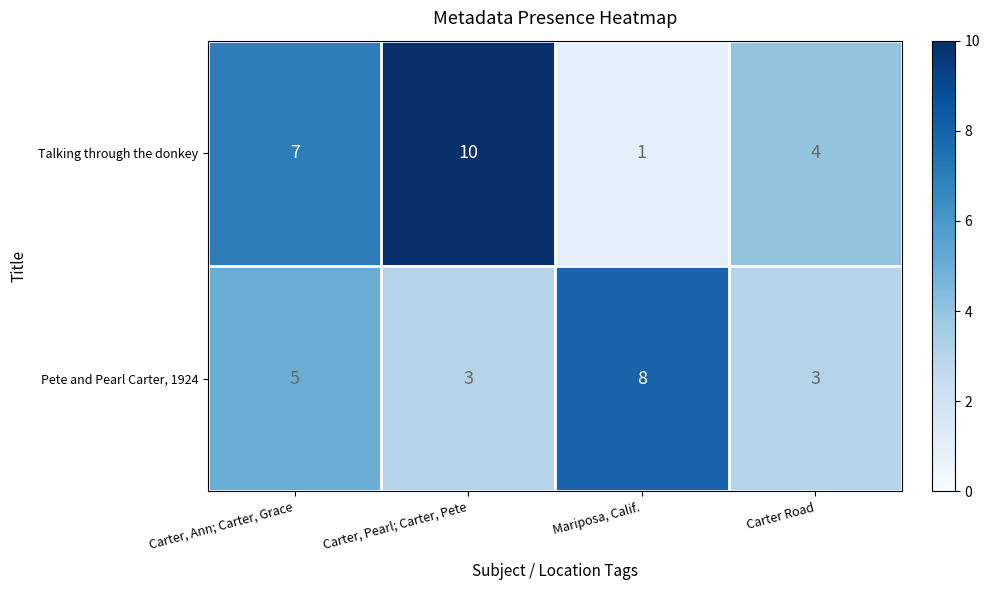

Rank the series by their maximum value, from lowest to highest.

Pete and Pearl Carter, 1924, Talking through the donkey